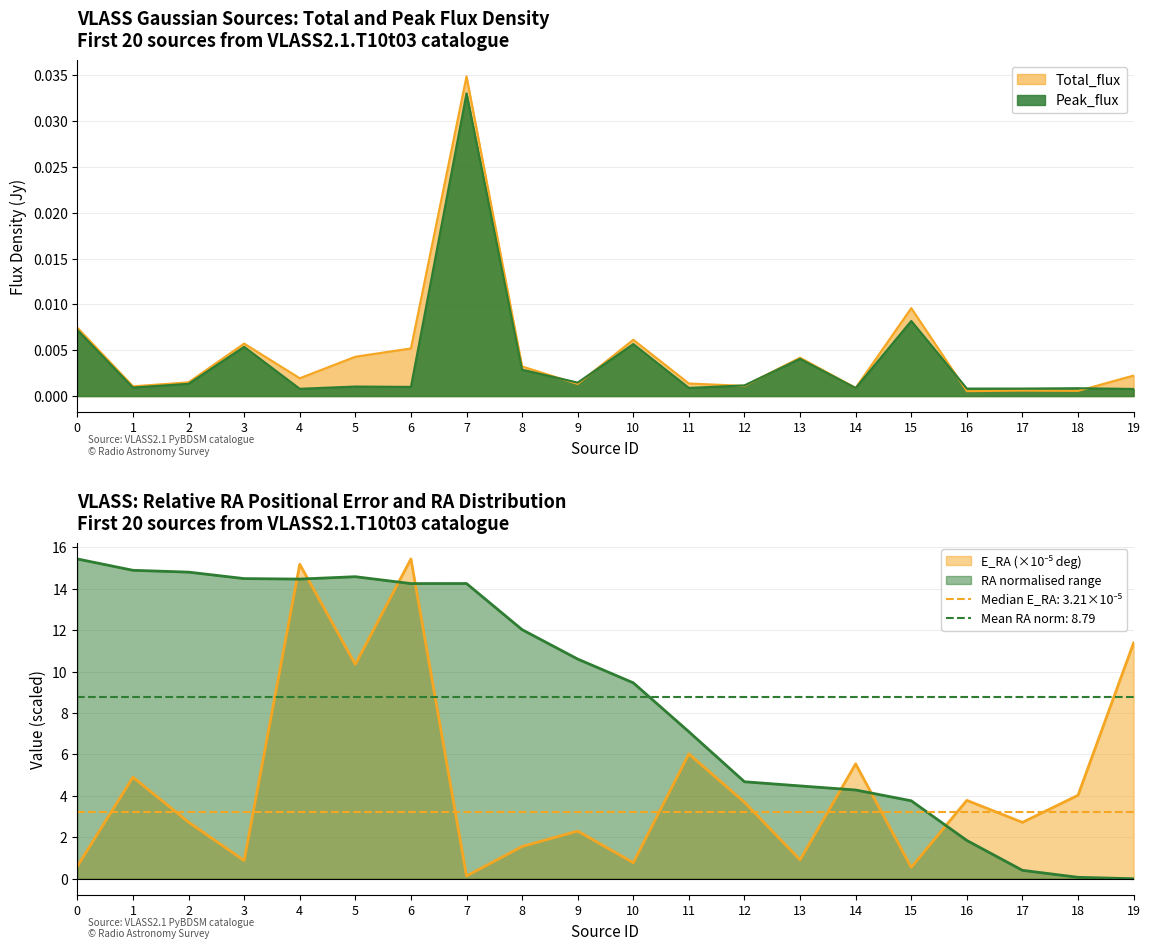

How many interior local peaks does the E_RA series have?

7